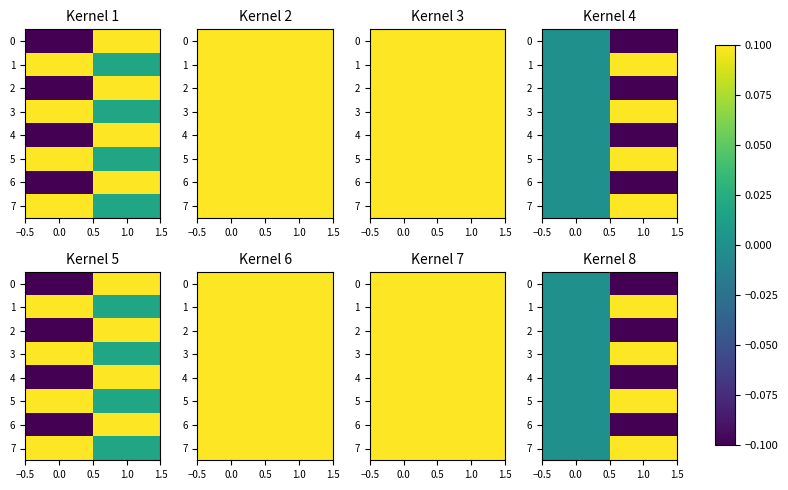

What is the minimum value shown in the chart?

-0.1